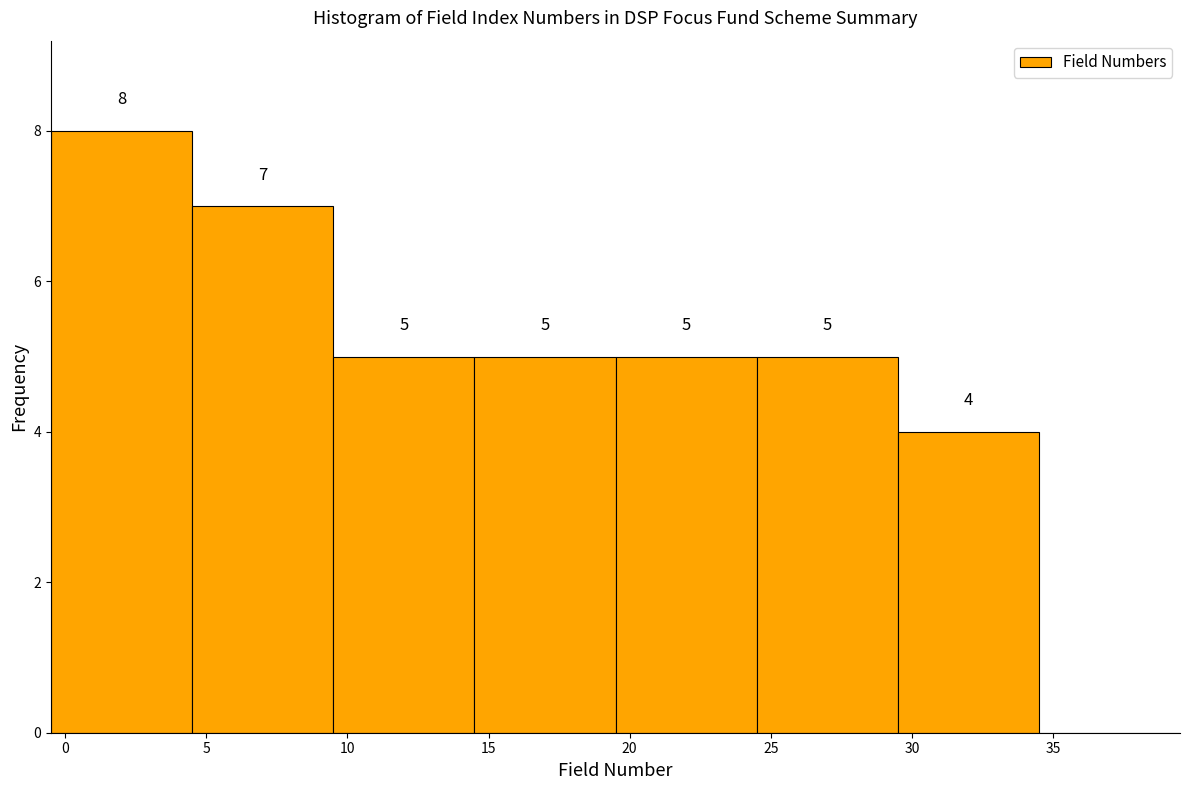

Which range on the x-axis has the tallest bar?

-0.5 to 4.5